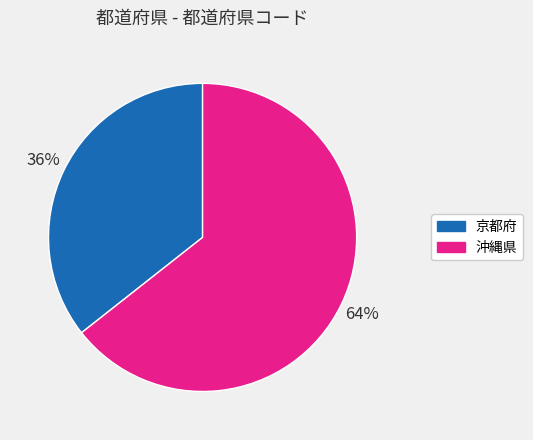

Count the number of slices in the pie.

2